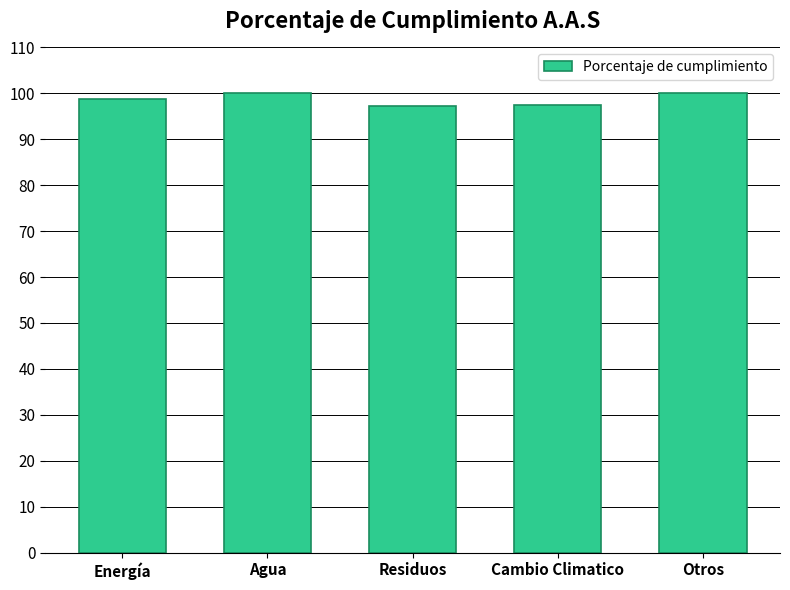

What is the change in value from Agua to Residuos?

-2.8